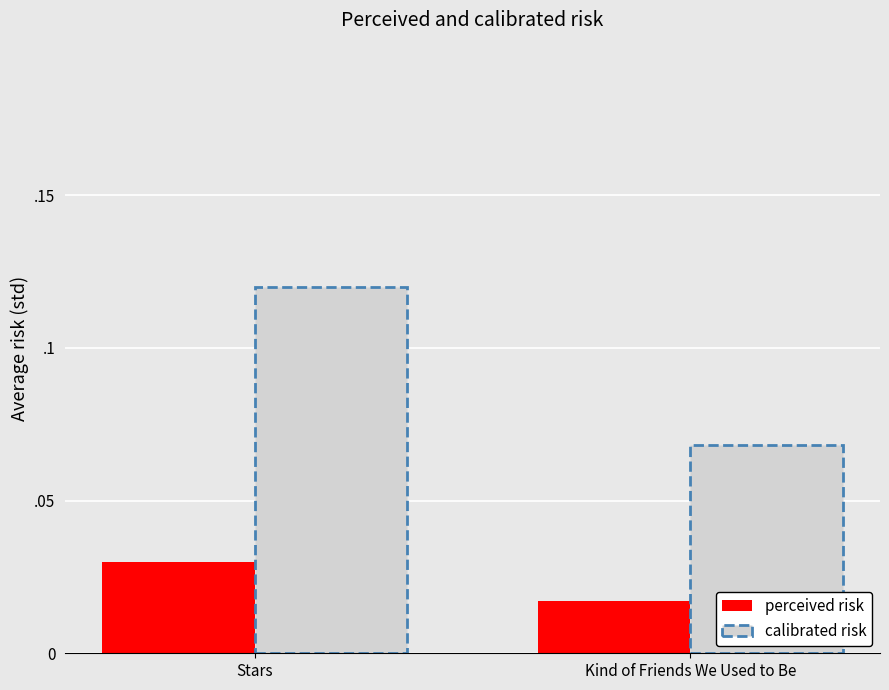

Rank the categories by calibrated risk value from lowest to highest.

Kind of Friends We Used to Be, Stars